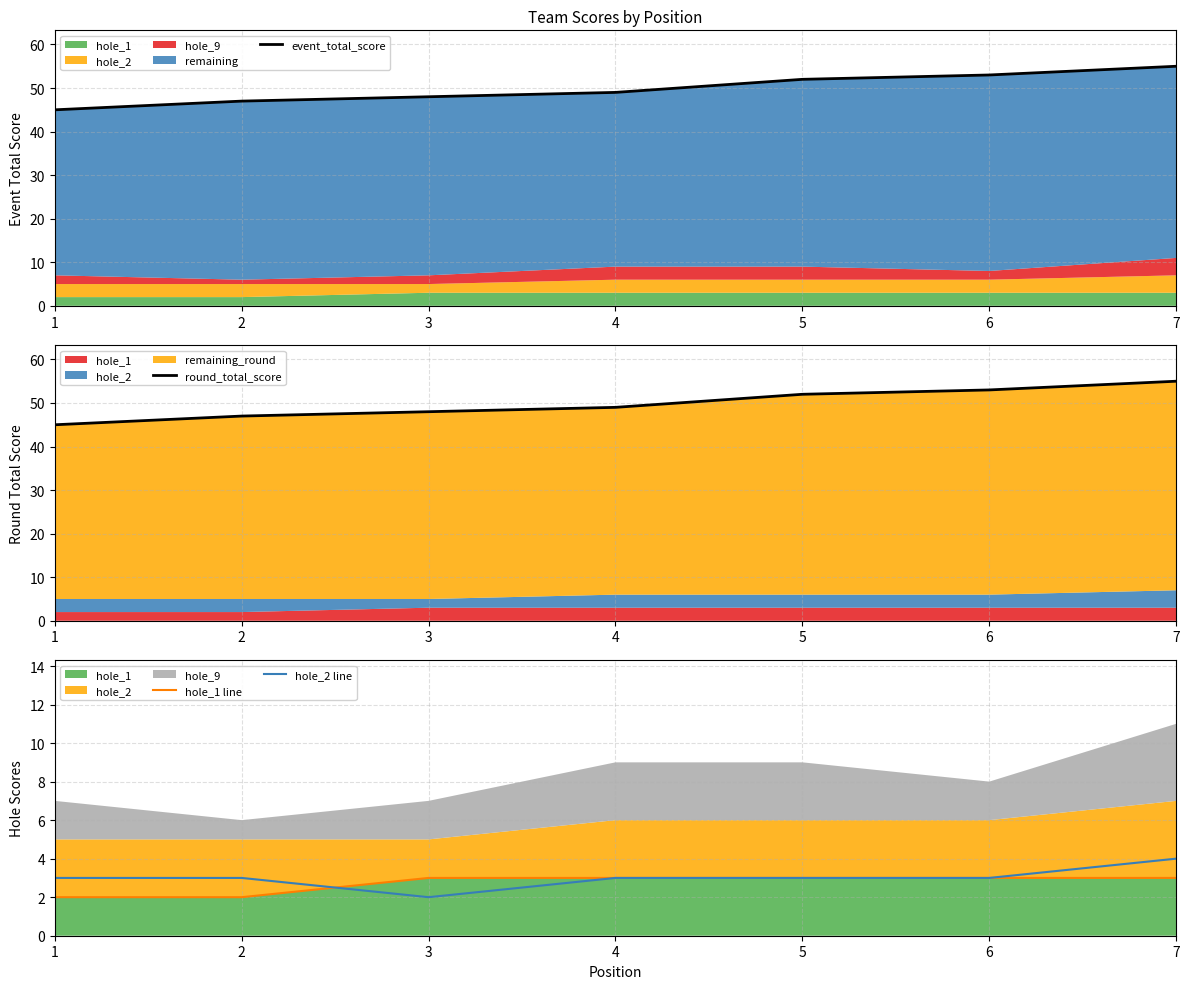

List the series in order of their peak value, lowest first.

hole_1 line, hole_2 line, event_total_score, round_total_score